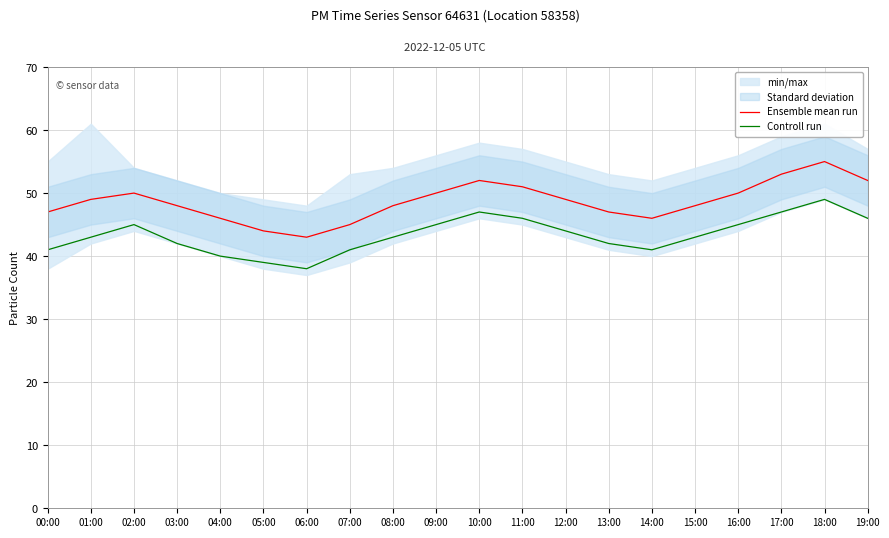

True or false: Ensemble mean run has a value of 83 at 04:00.

False